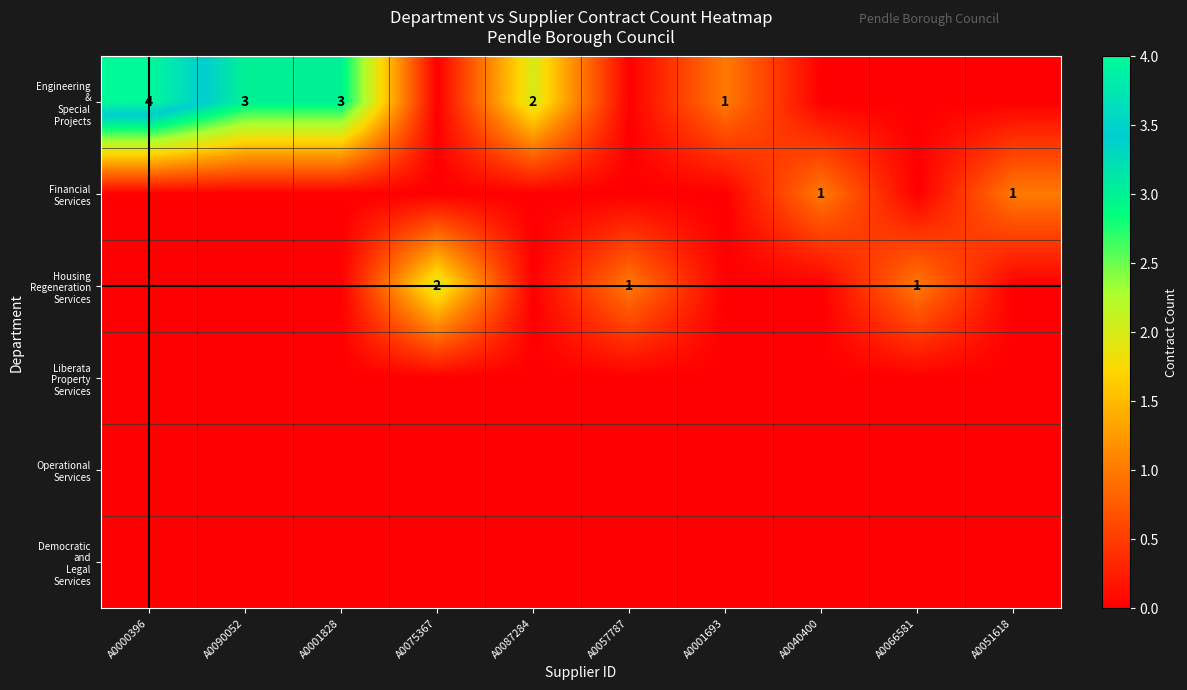

Is it true that Operational Services equals 0 at A0000396?

True